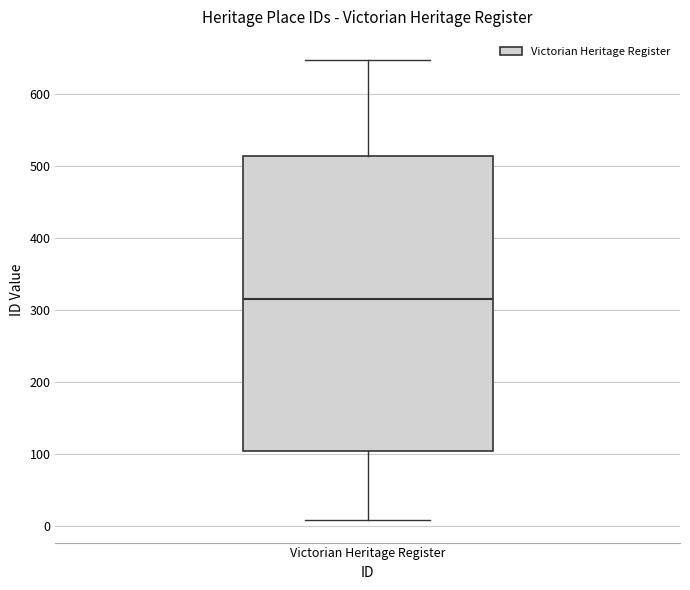

Transcribe this box plot: give where the median line is, the range the box spans, and where the two whiskers end, as read against the y-axis. The values are not printed on the chart, so give them approximately, as read against the axis.

median 320, box 110 to 510, whiskers 10 to 650